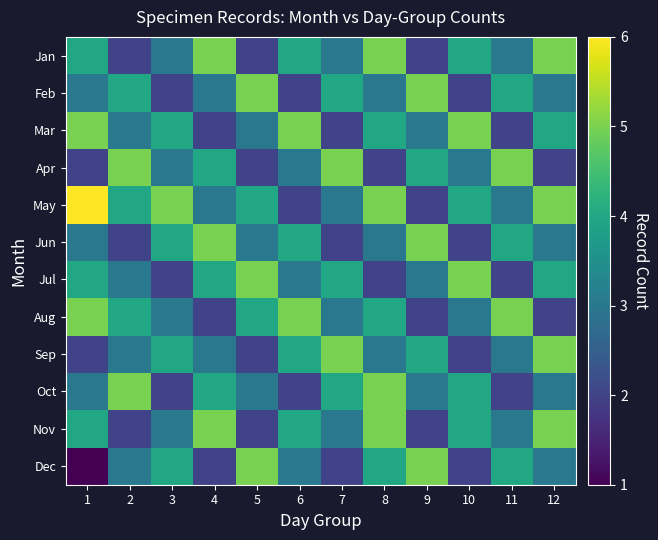

What is the minimum value shown in the chart?

1